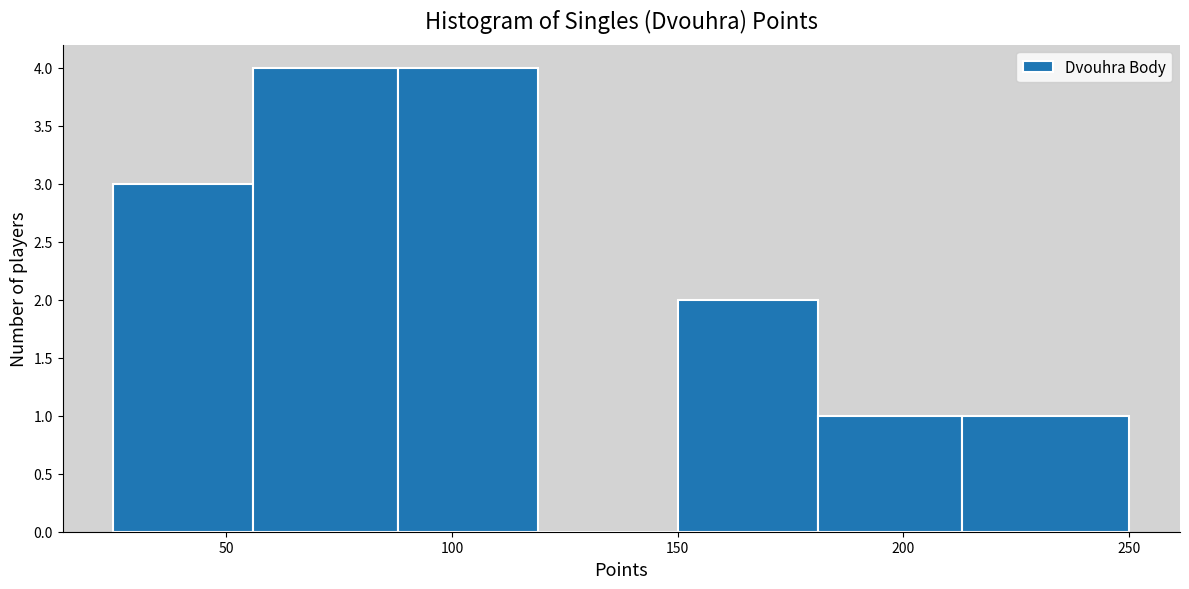

What is the height of the bar covering 150 to 181 on the x-axis? Neither the bar edges nor the heights are printed on the chart, so give them approximately, as read against the axes.

2